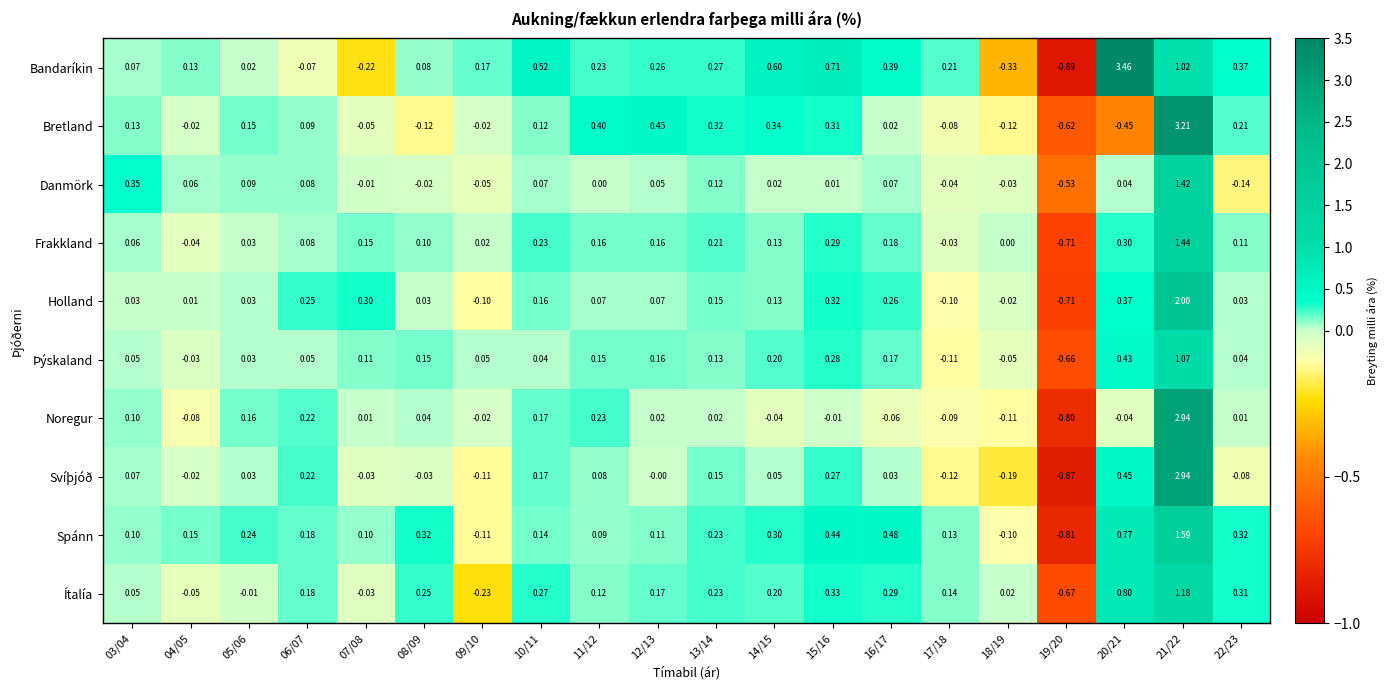

Which series has the largest total across all categories?

Bandaríkin